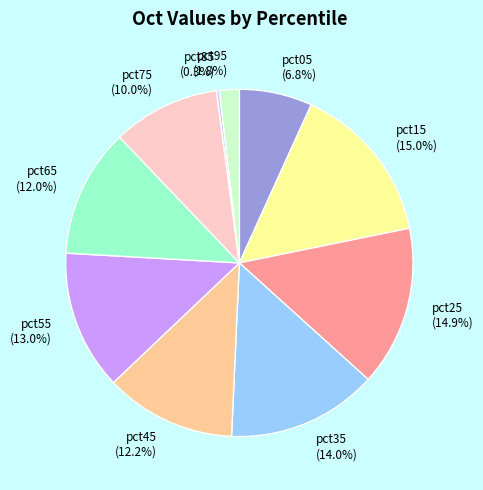

What percentage do pct75 and pct15 together represent?

25.0%